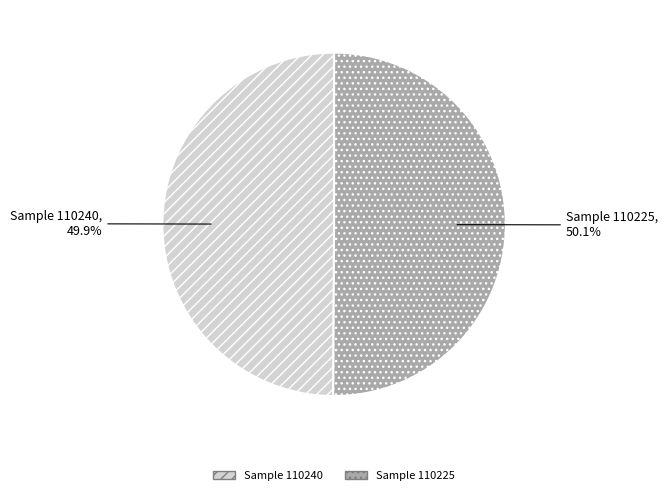

Is there any slice that represents more than half of the pie?

Yes